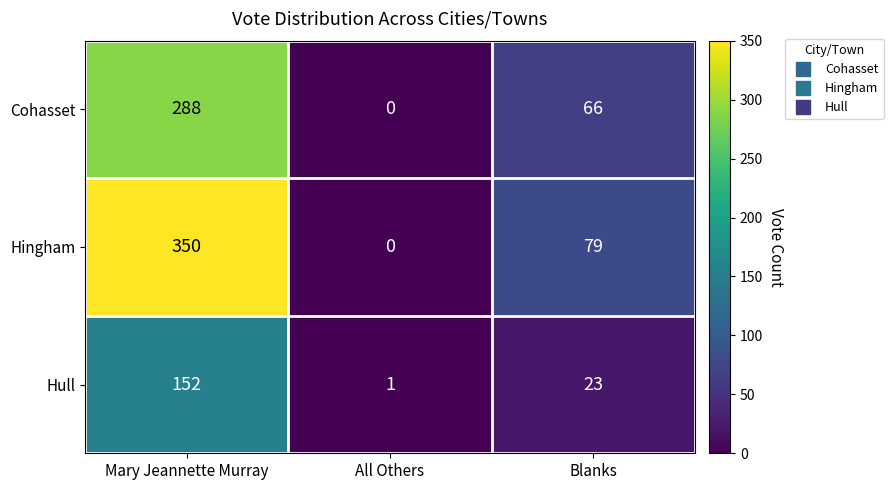

What is the difference between the highest and lowest values at All Others?

1